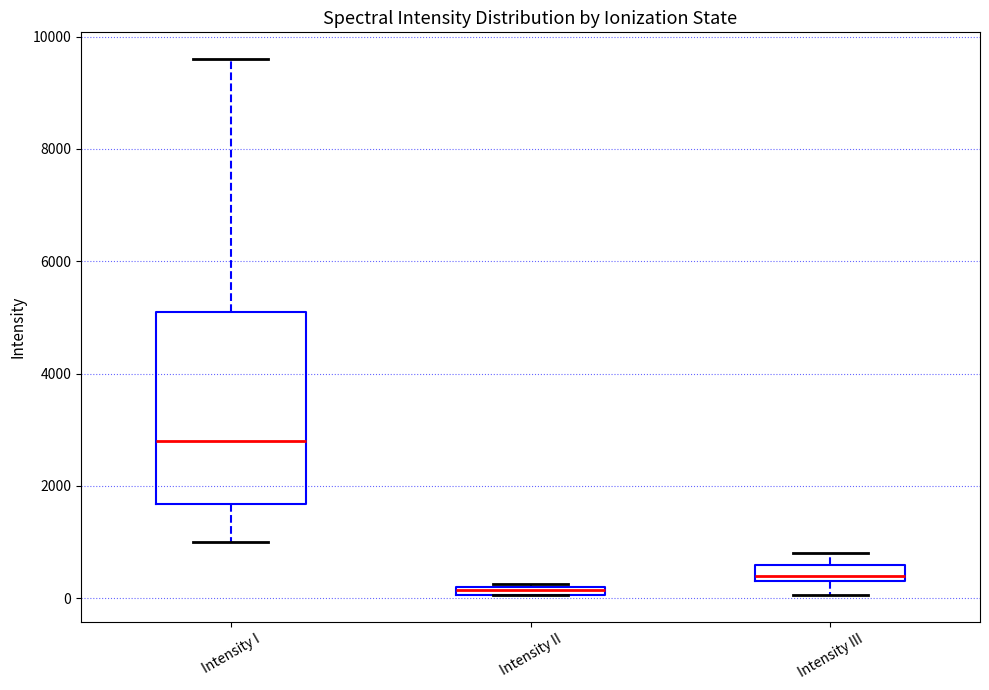

Which box's median line is the highest?

Intensity I